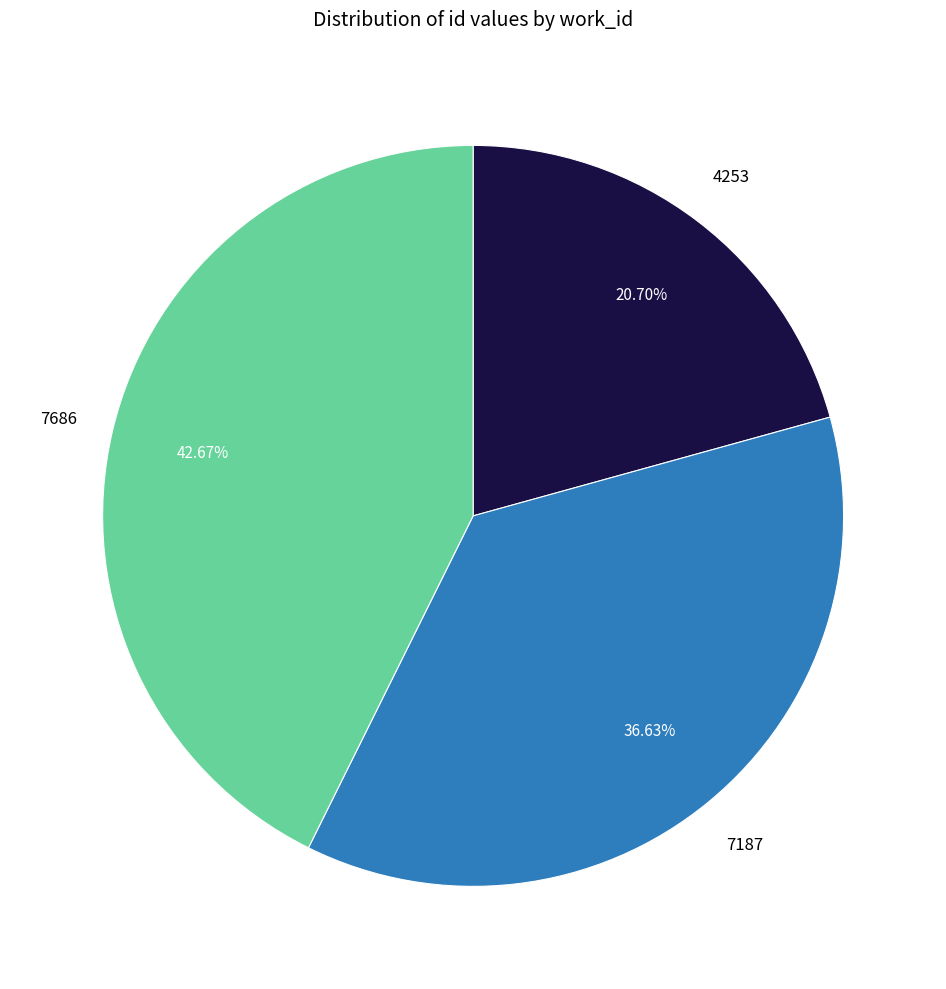

How many slices are in this pie chart?

3